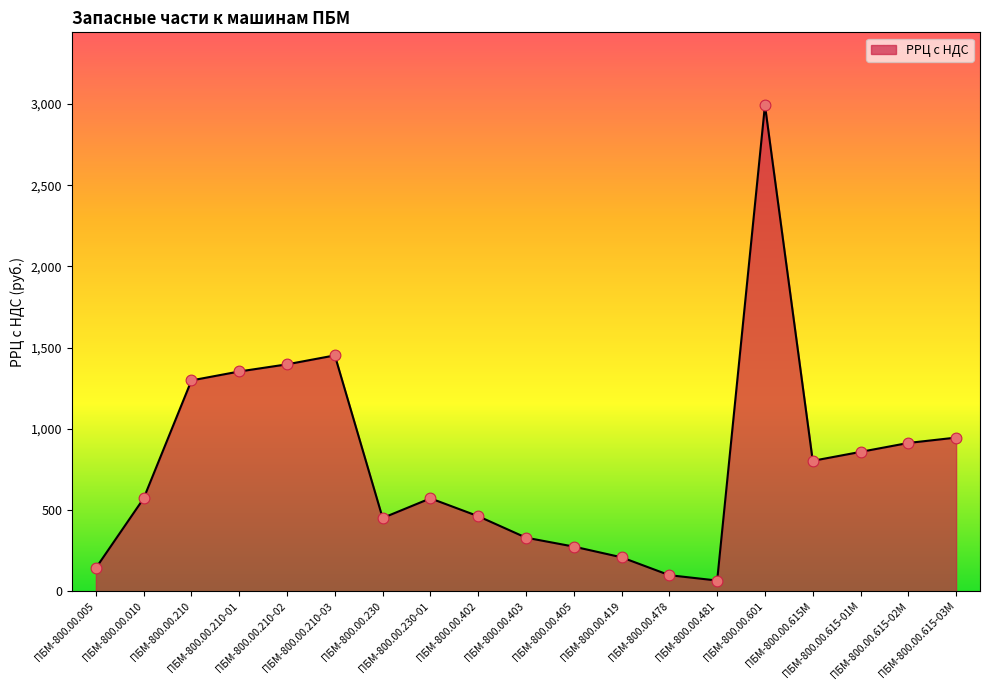

What is the change in value from ПБМ-800.00.615-02М to ПБМ-800.00.615-03М?

+33